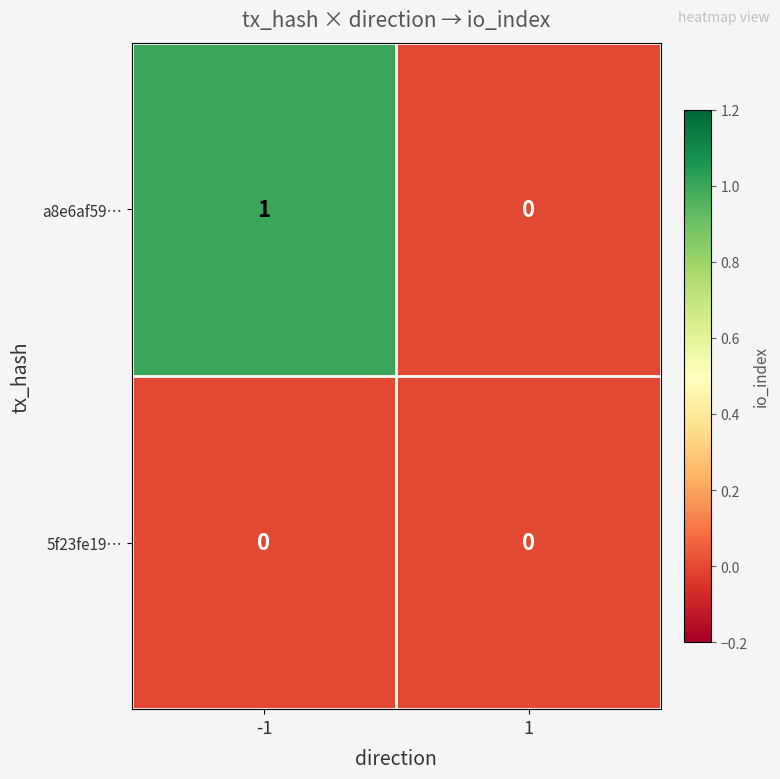

Which series has the largest range (max minus min)?

a8e6af59…